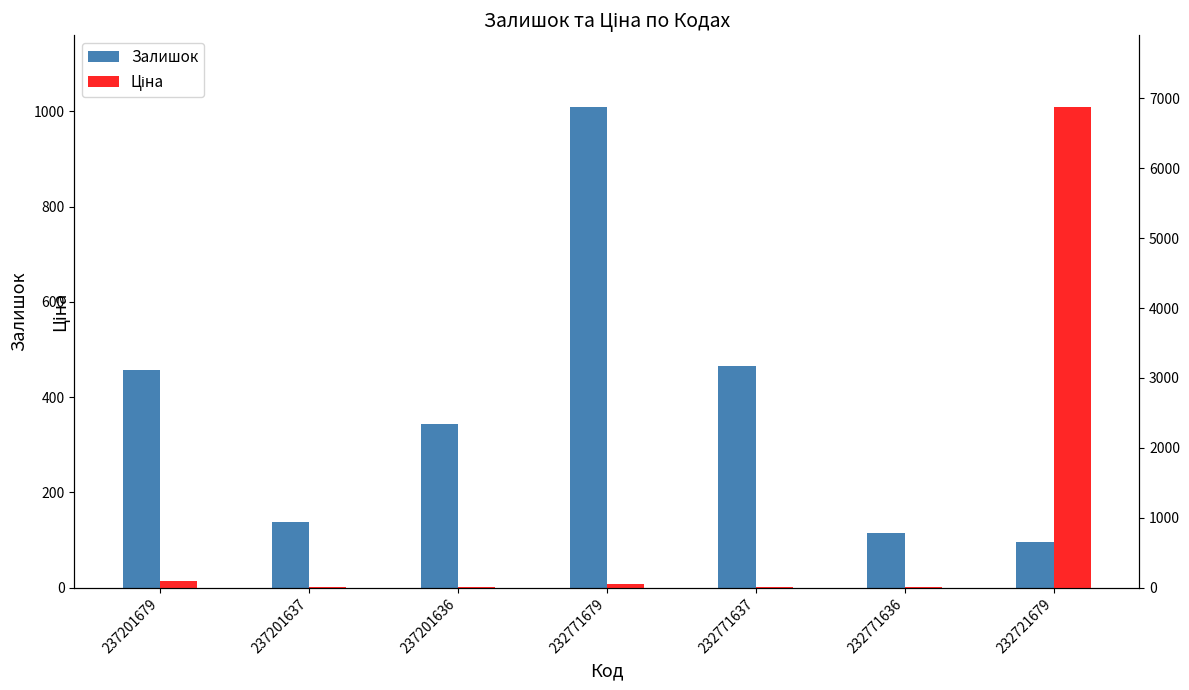

What is the maximum value shown in the chart?

6869.4